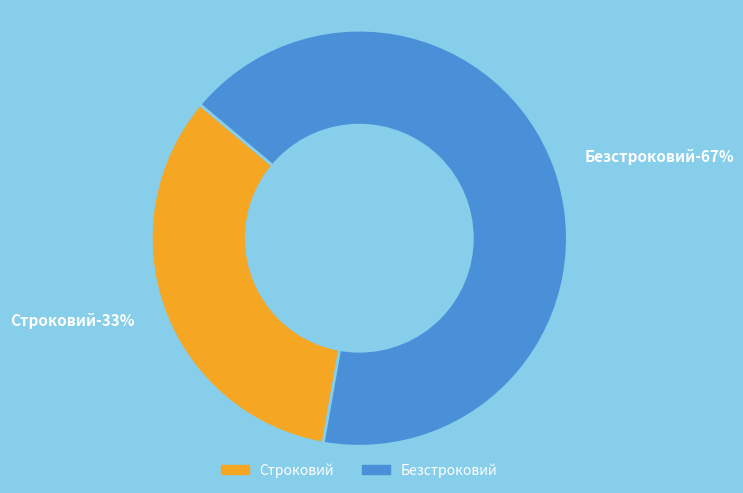

What is the largest slice in the pie chart?

Безстроковий